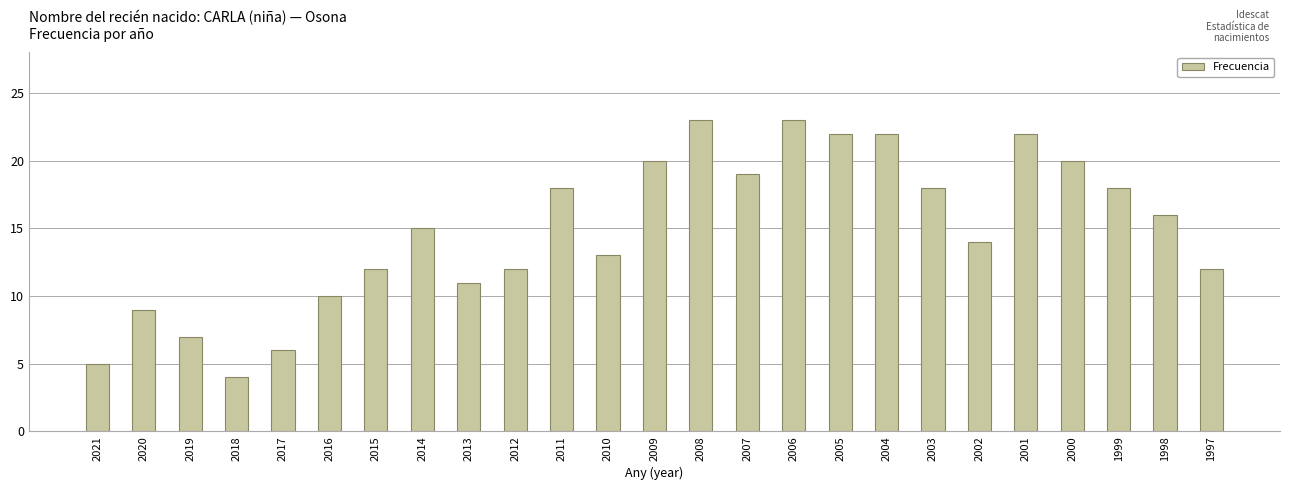

Which has a higher value, 2011 or 2018?

2011